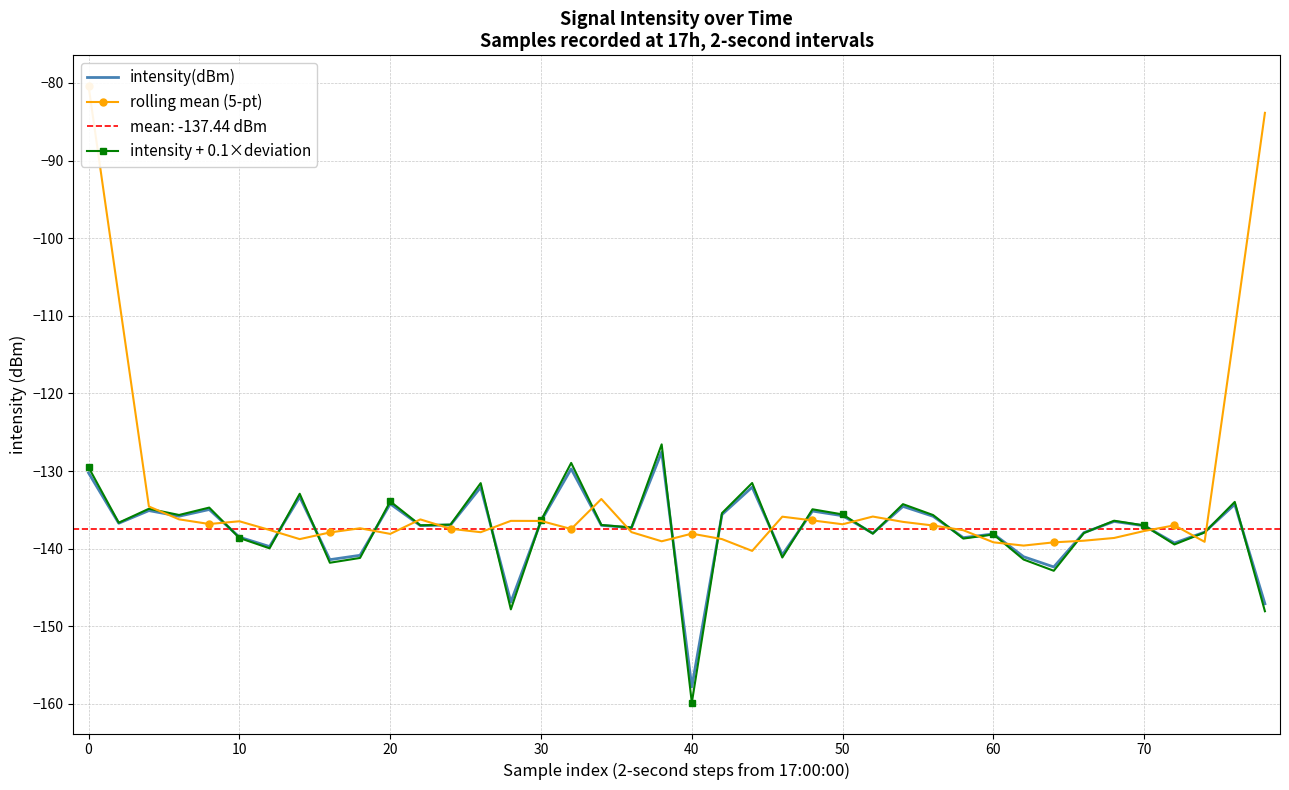

Which series ends up on top after the final intersection of rolling mean (5-pt) and intensity + 0.1×deviation?

rolling mean (5-pt)